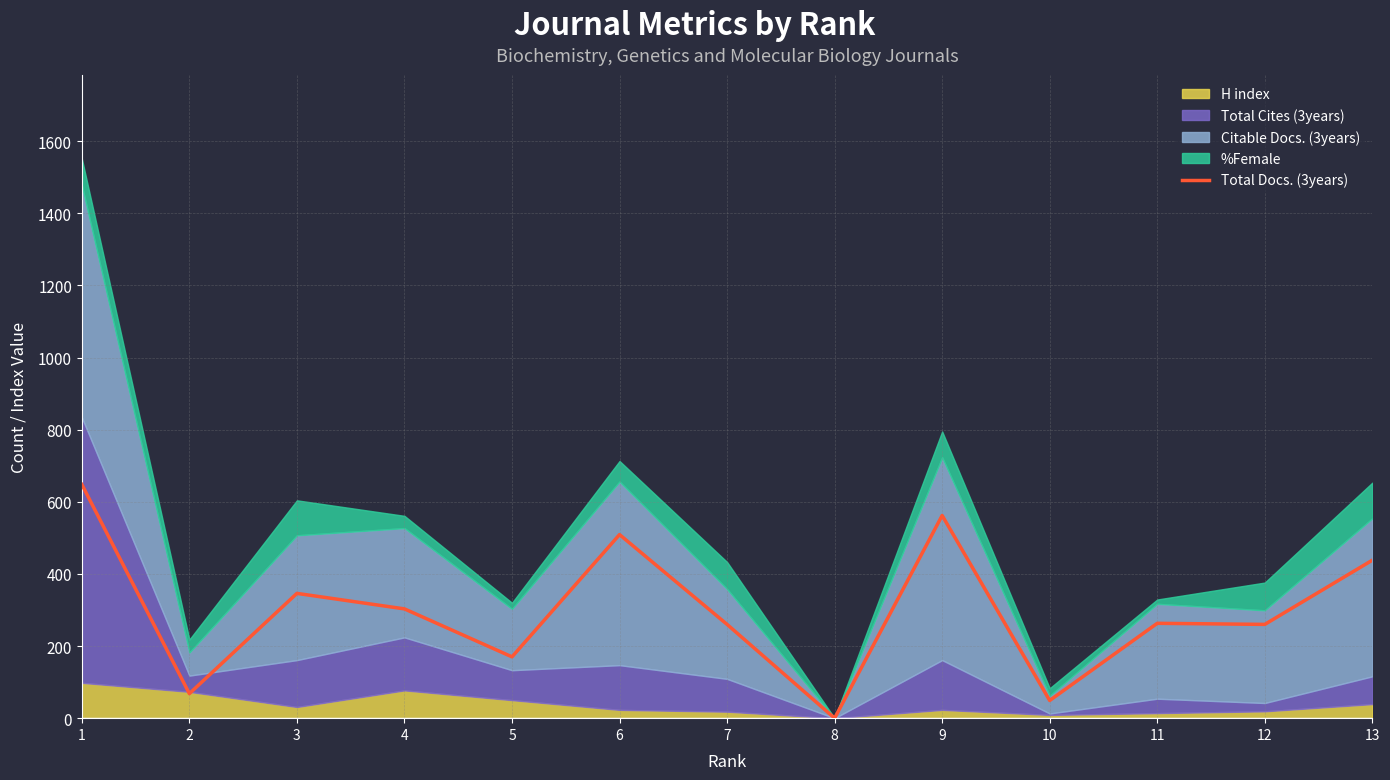

Rank the categories by value from highest to lowest.

1, 9, 6, 13, 3, 4, 11, 7, 12, 5, 2, 10, 8